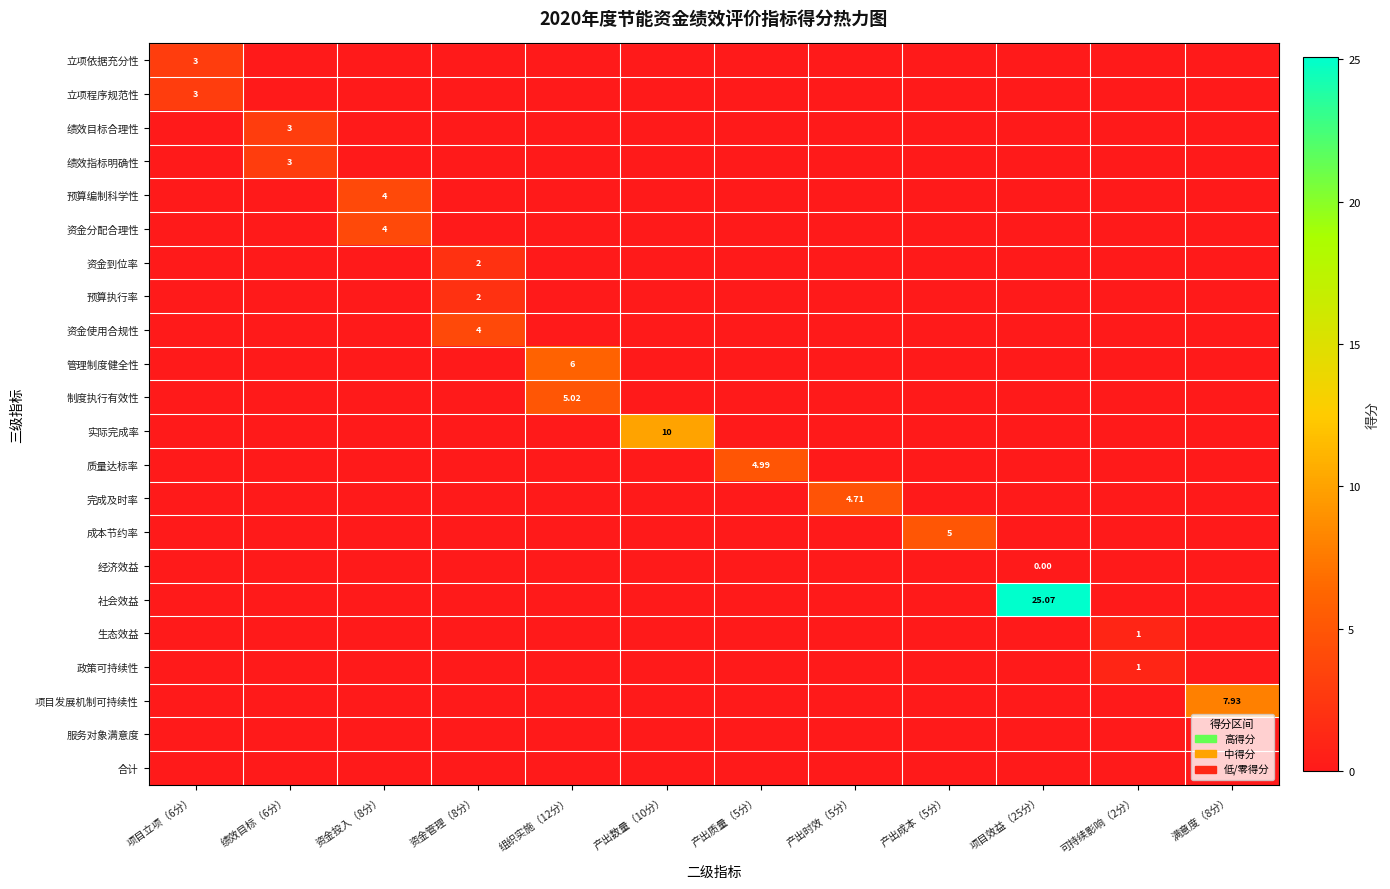

How many 项目发展机制可持续性 values are between 0 and 1?

11